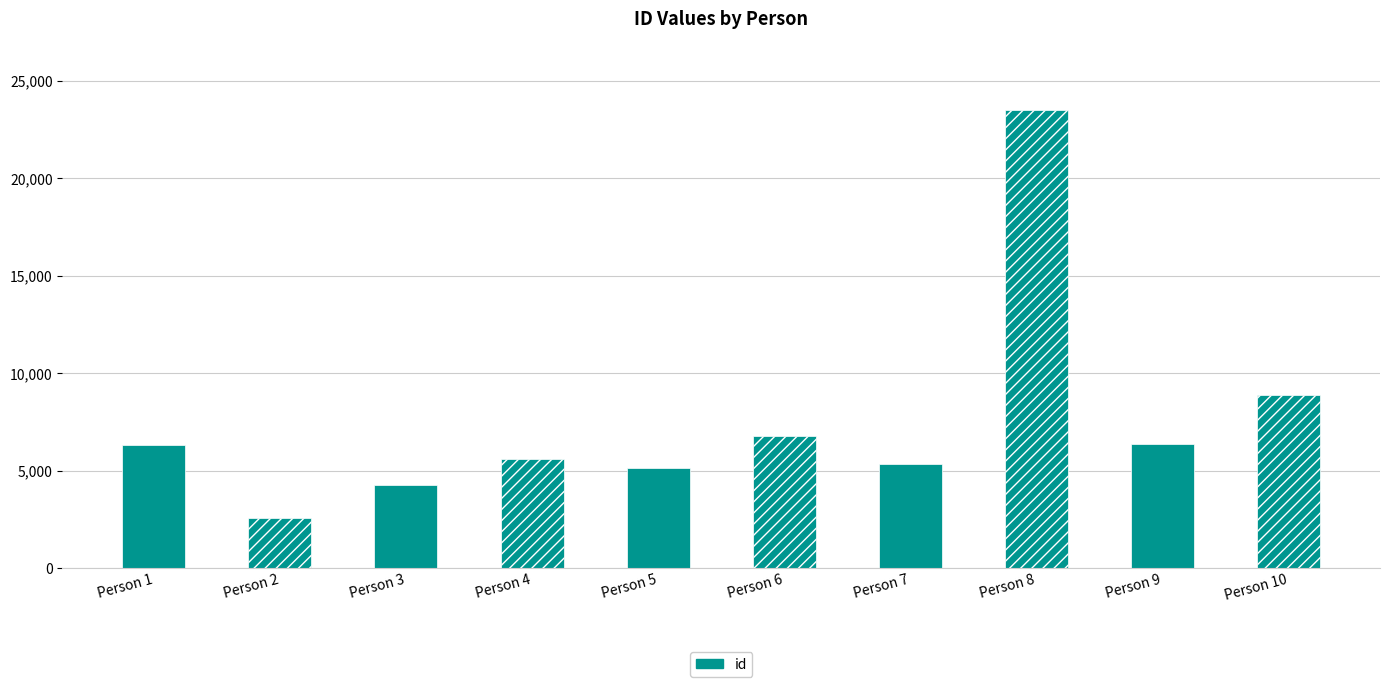

At which category does the chart reach its minimum across all series?

Person 2